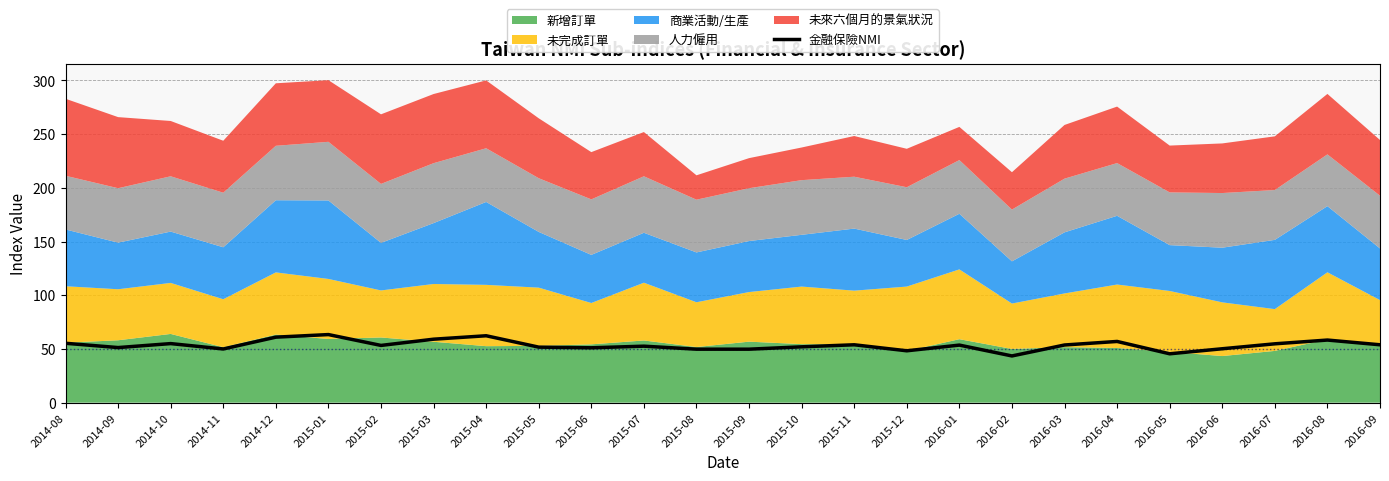

At which category does the data reach its first local peak?

2014-10